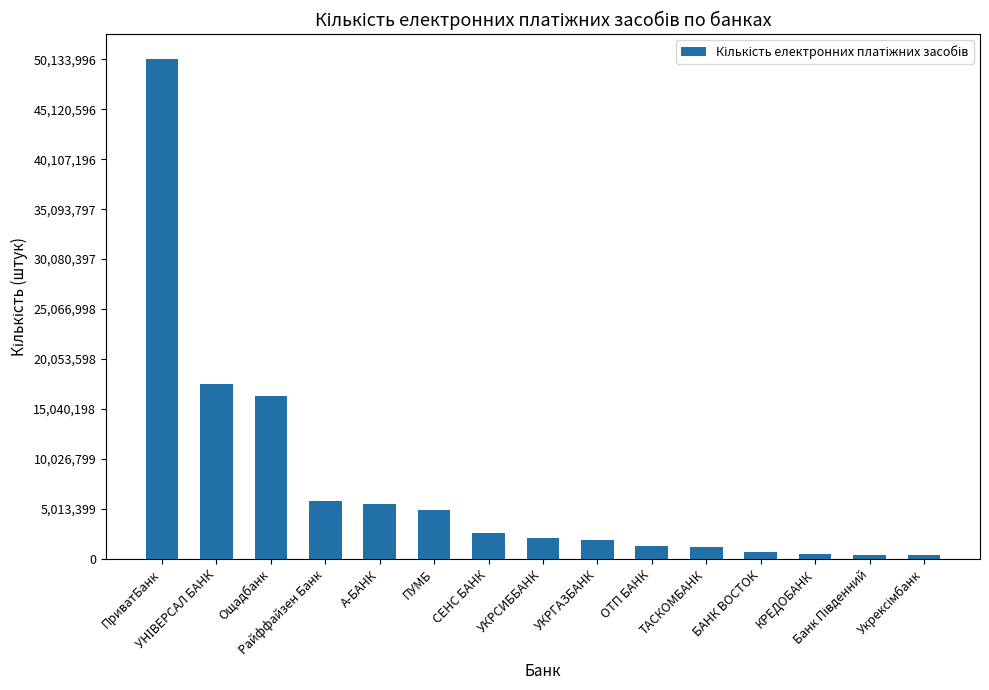

How many distinct data groups are displayed?

1